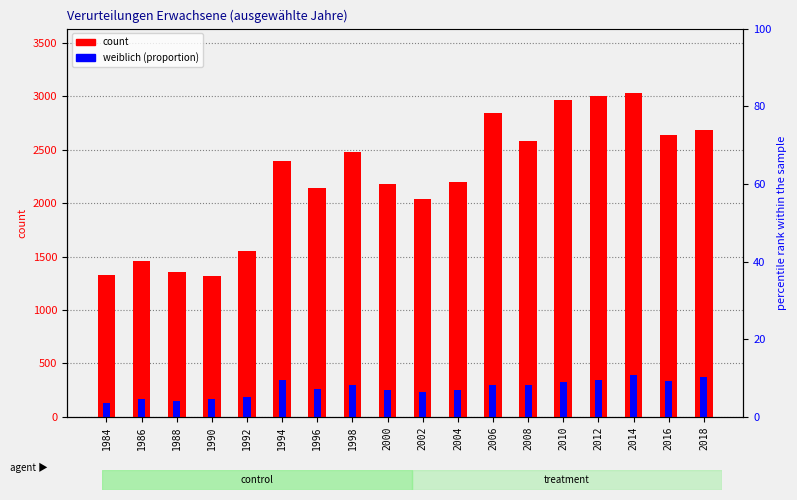

At which label does weiblich first exceed 296?

1994